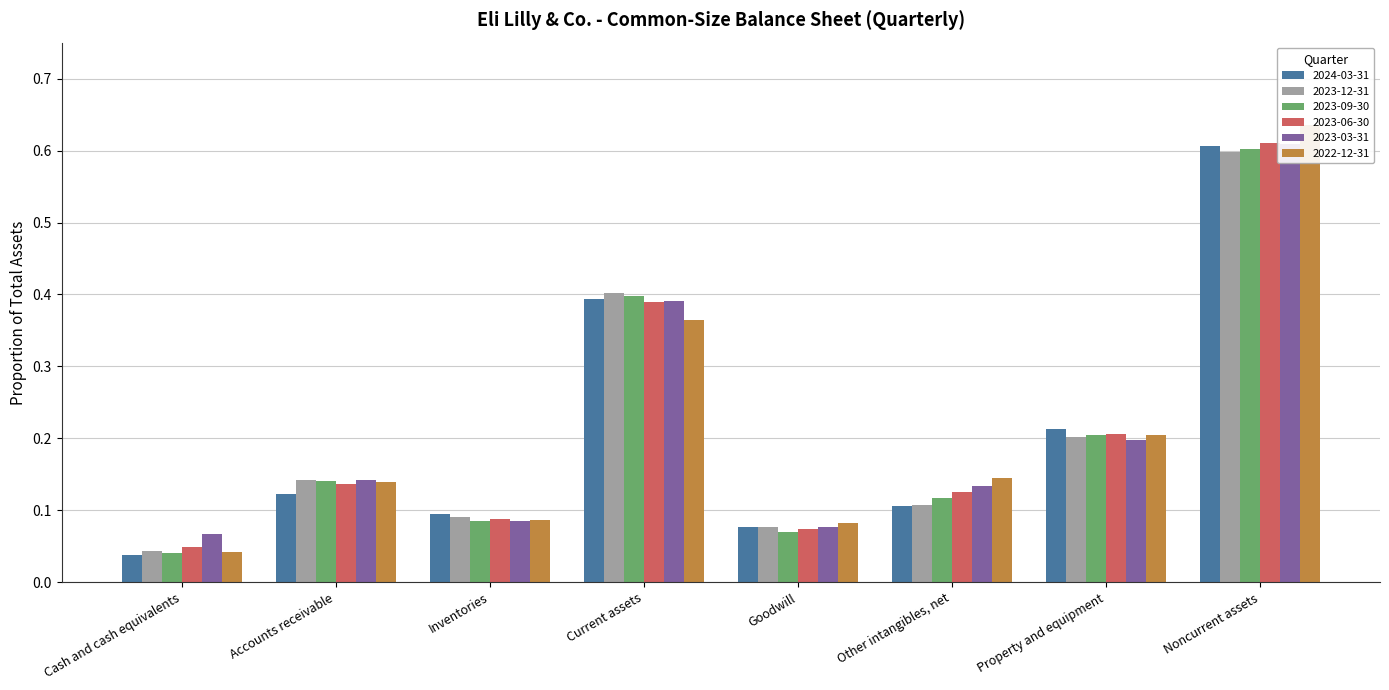

How many bars are there in each group?

6